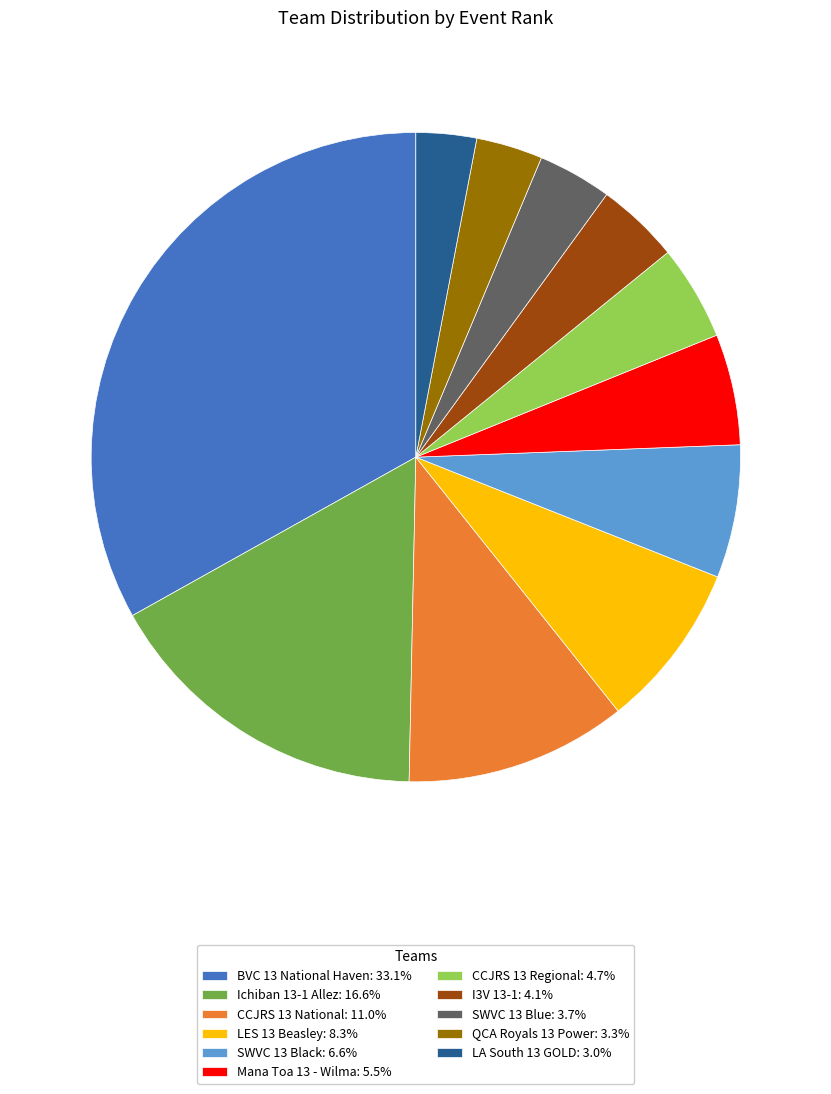

Do LES 13 Beasley: 8.3% and SWVC 13 Black: 6.6% together represent more than half of the pie?

No